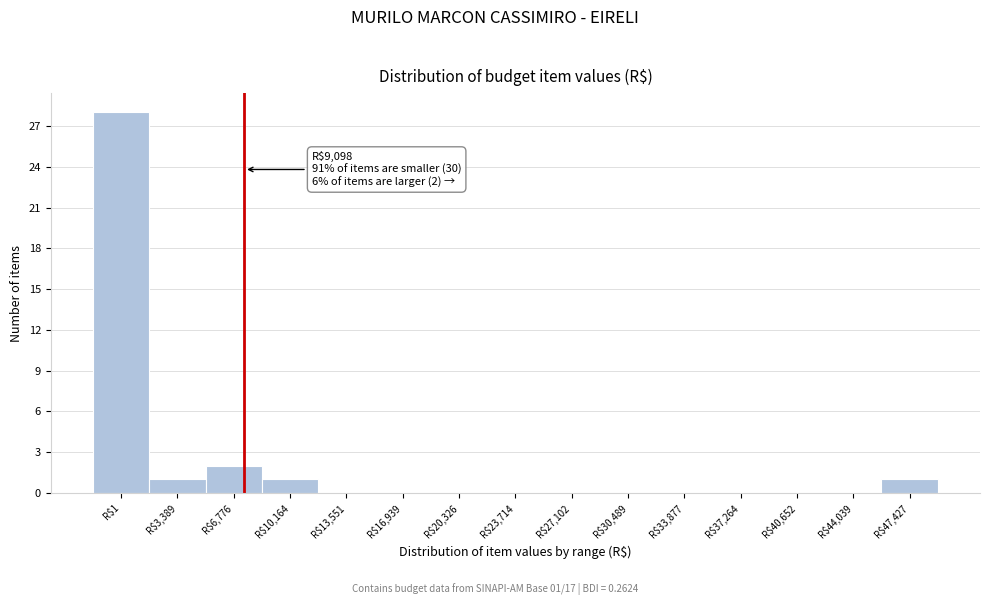

The chart shows a value of 0 at R$40,652. True or false?

True